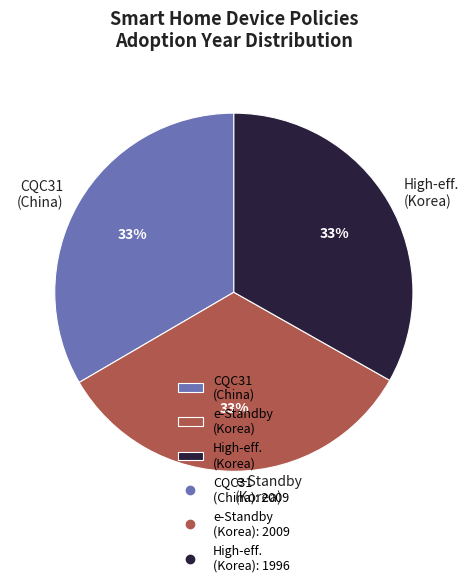

To the nearest percent, what portion does e-Standby (Korea) represent?

33%